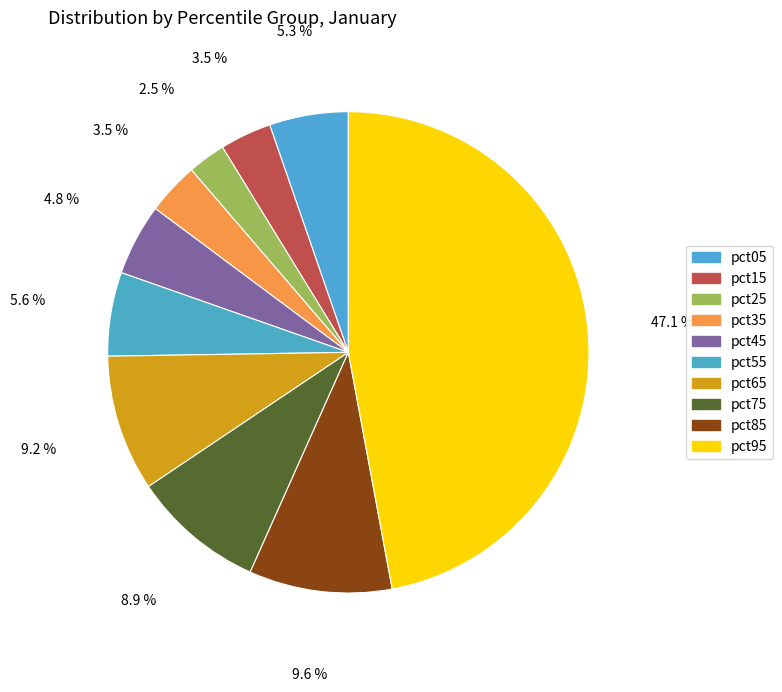

Does any single category account for the majority?

No